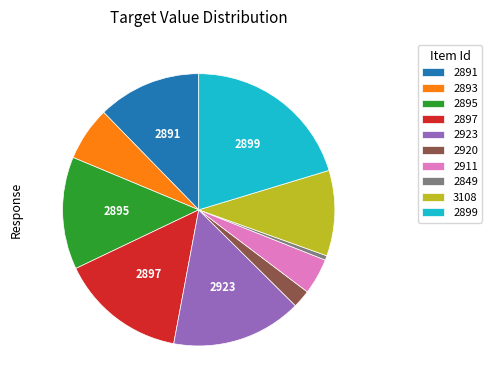

Between 2911 and 2895, which is larger?

2895